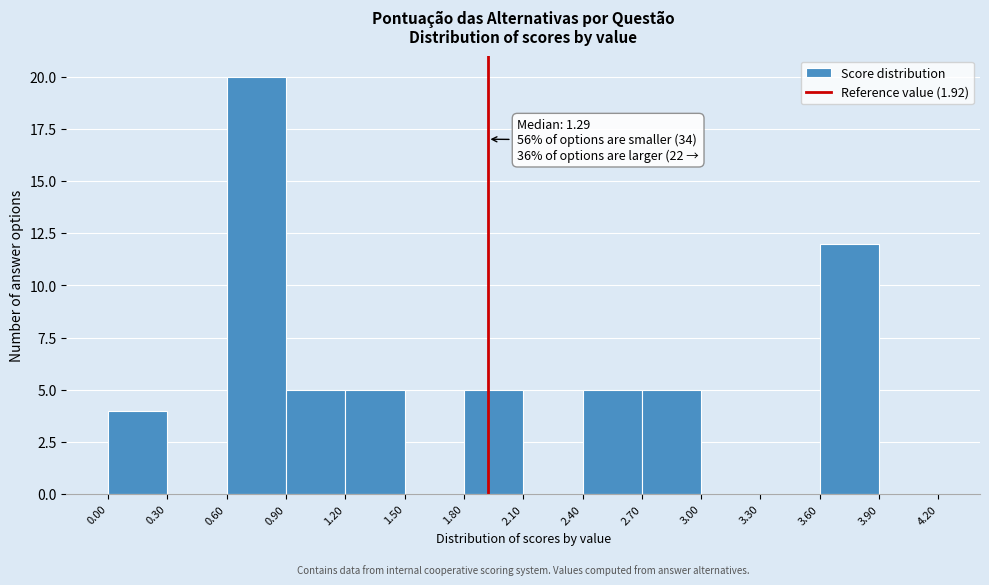

Which range on the x-axis has the tallest bar?

0.60 to 0.90